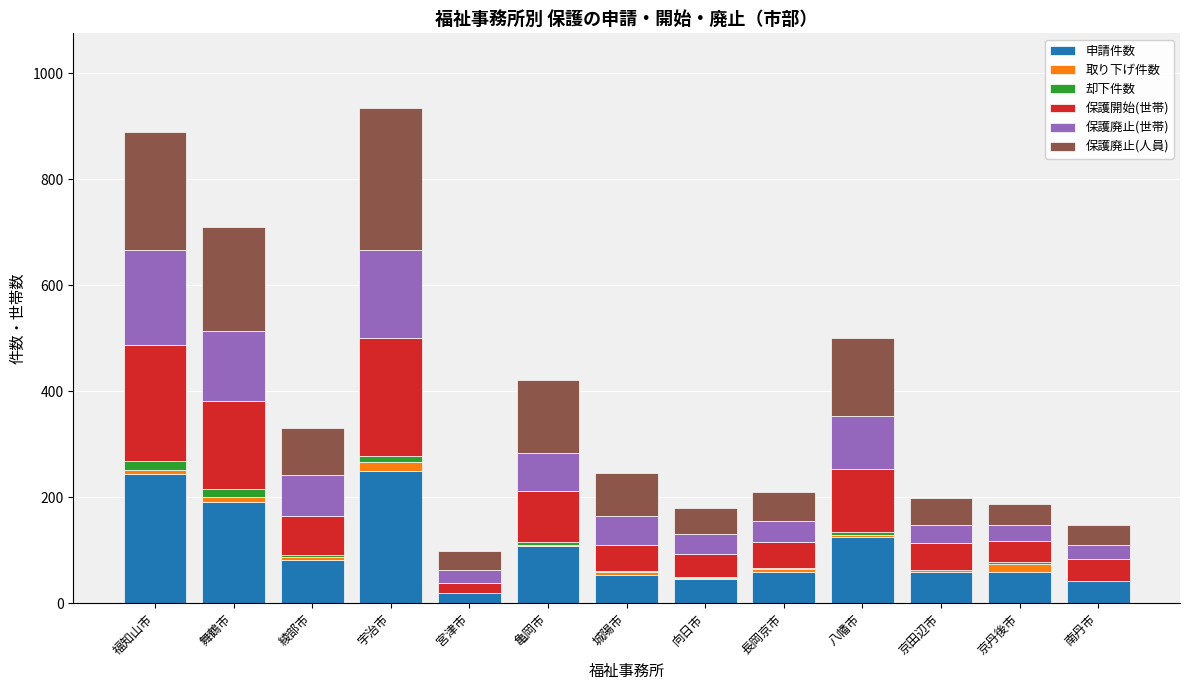

Count the number of data series in this chart.

6